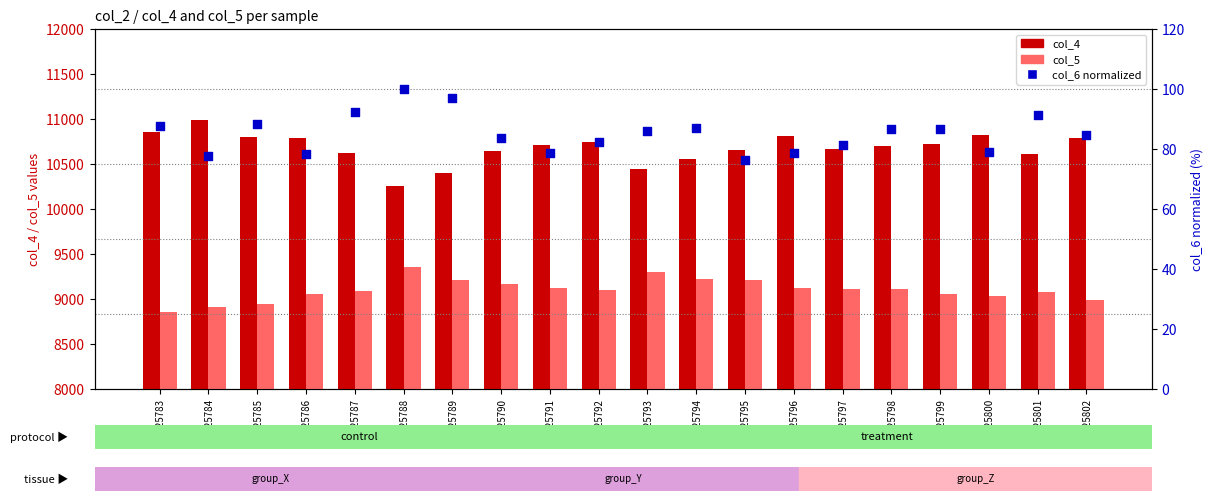

Which series reaches the minimum Y coordinate?

col_6 (normalized)